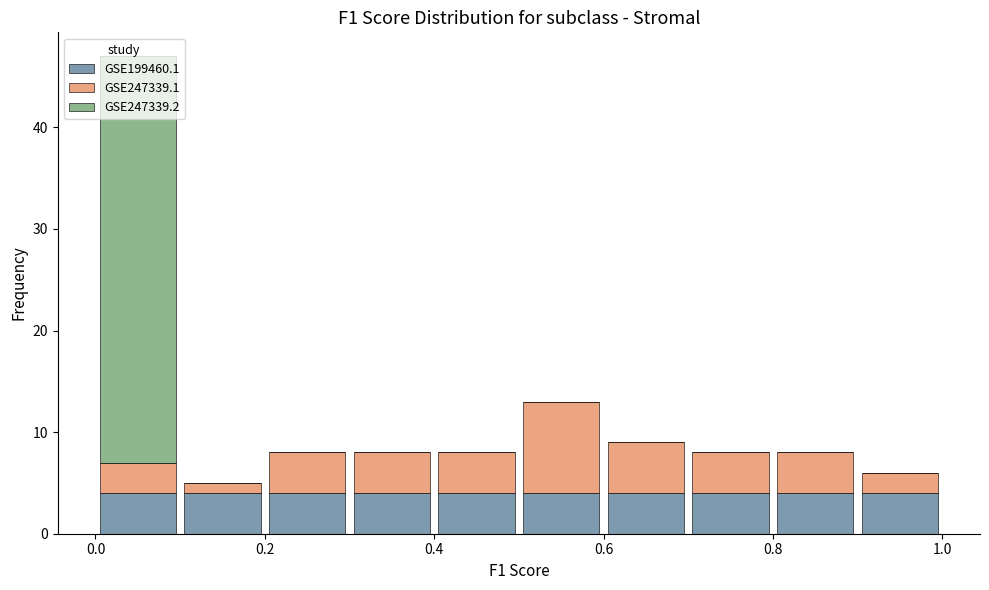

What is the total height of the stacked bar covering 0.0 to 0.1 on the x-axis? The values are not printed on the chart, so give them approximately, as read against the axis.

47